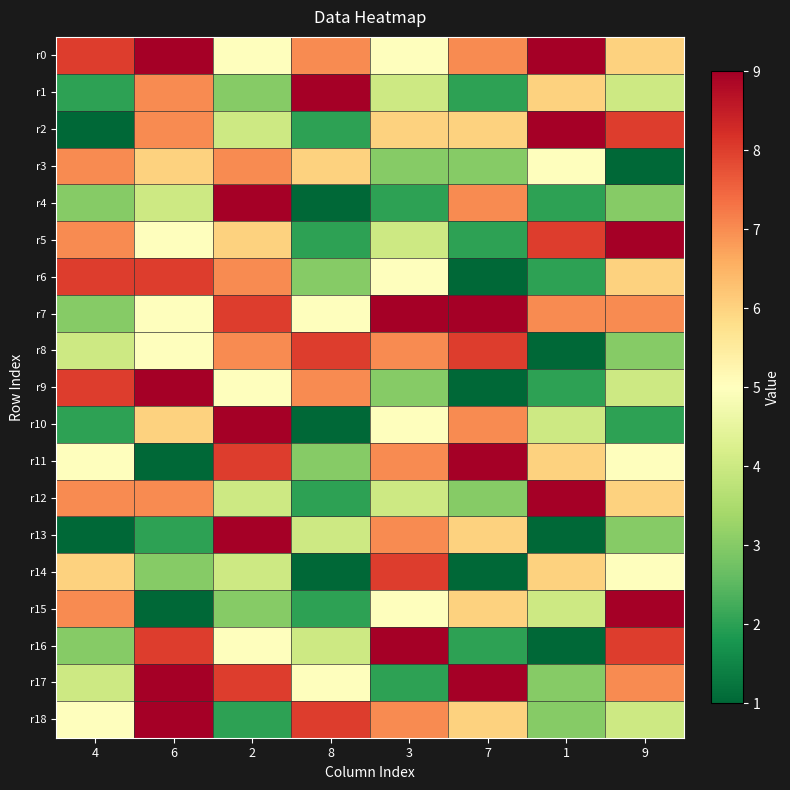

Which has a higher value, 1 or 9?

1